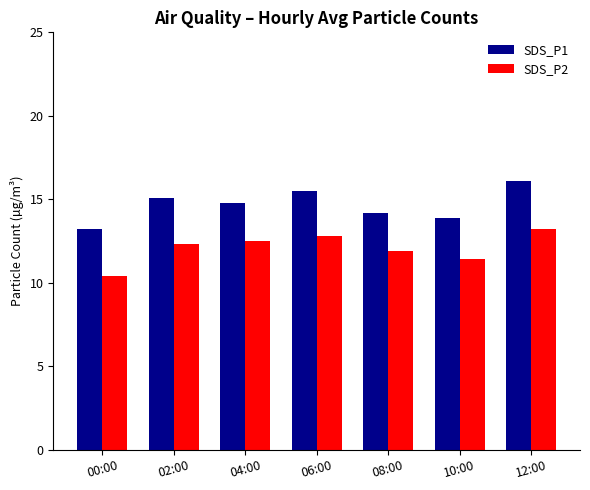

How many data points does each series have?

7